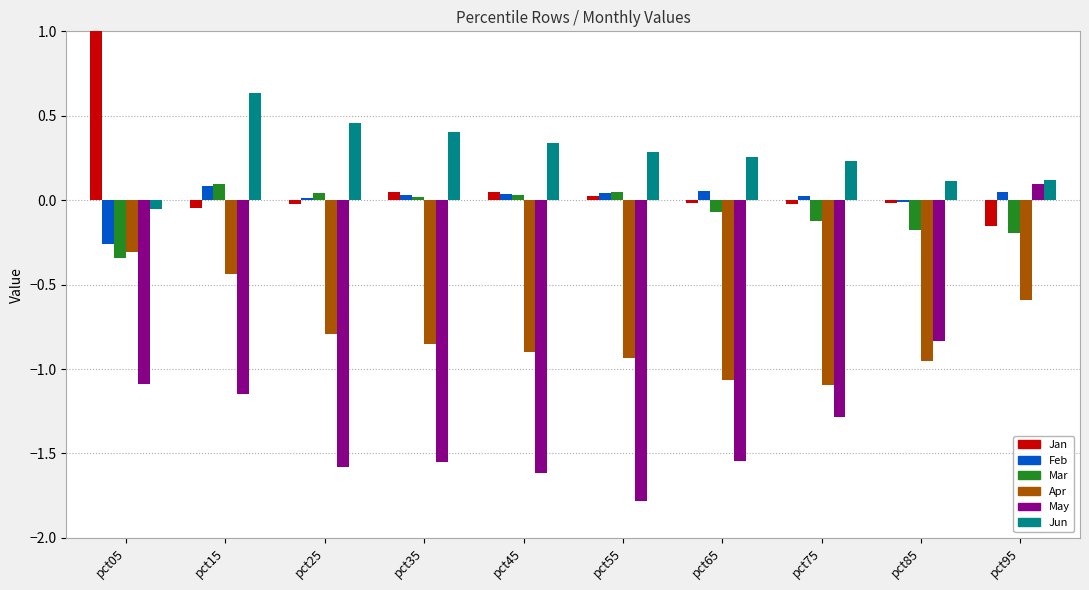

Are the bars grouped side by side (vs. stacked)?

Yes